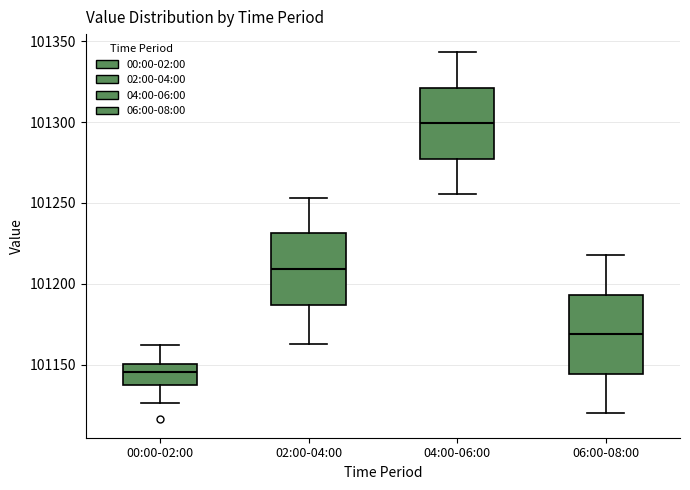

Which box's median line is the lowest?

00:00-02:00